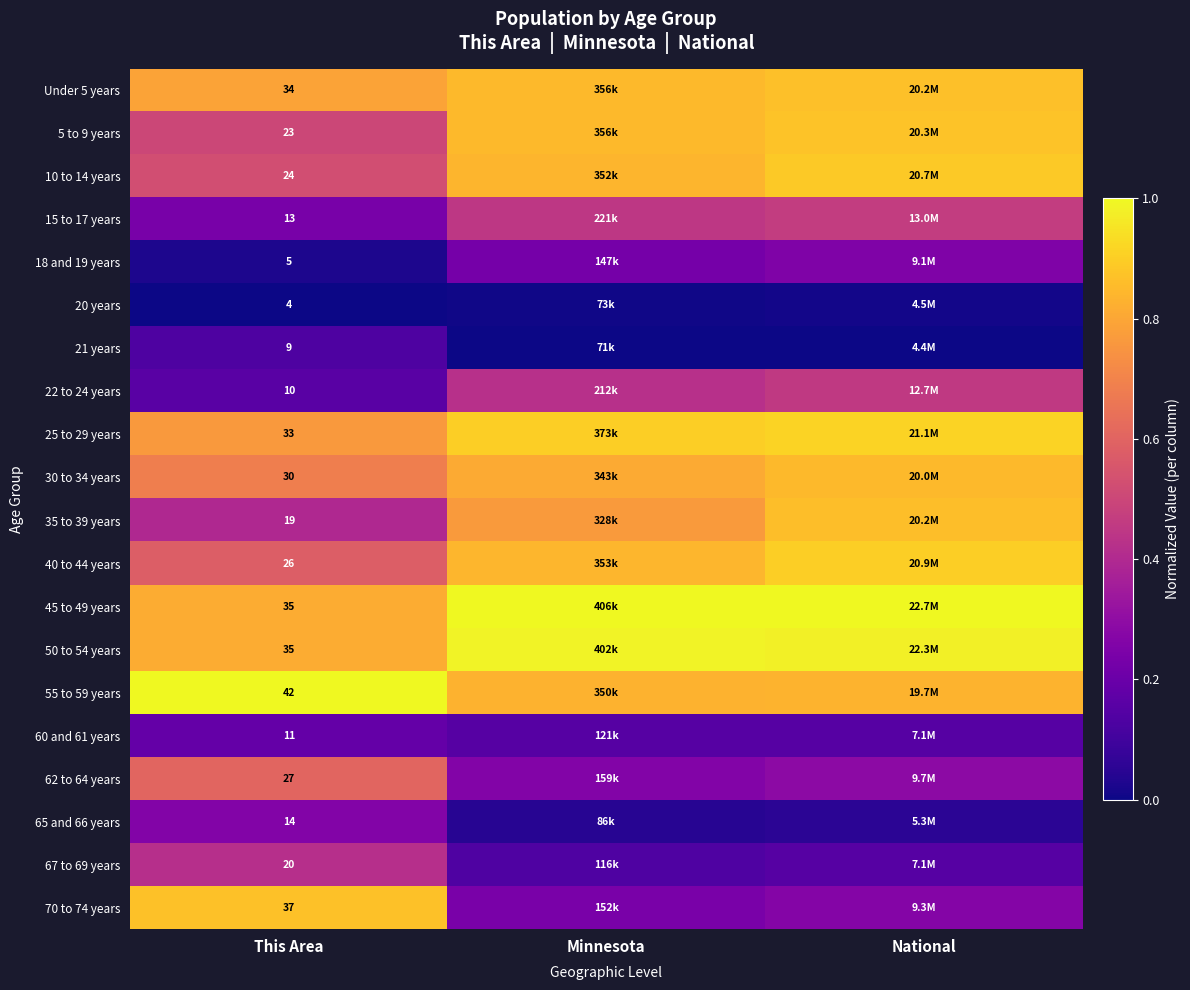

The 21 years series shows 0.0 at Minnesota. True or false?

True